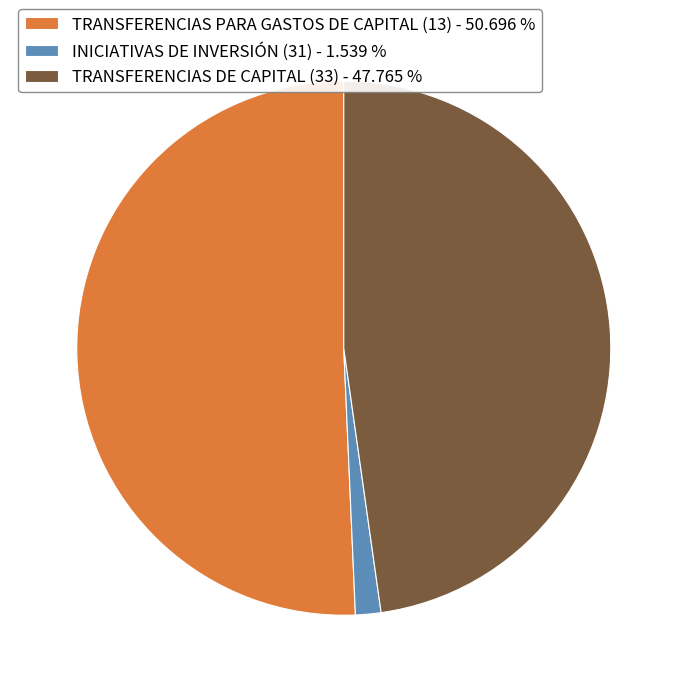

Between TRANSFERENCIAS PARA GASTOS DE CAPITAL (13) and INICIATIVAS DE INVERSIÓN (31), which is larger?

TRANSFERENCIAS PARA GASTOS DE CAPITAL (13)